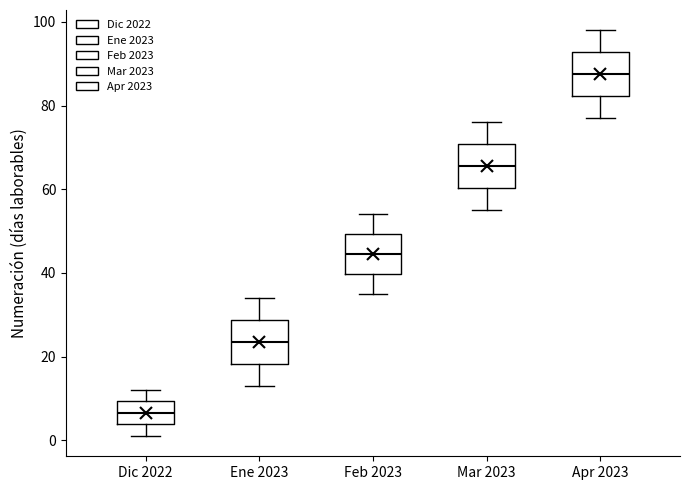

Where does the median line of the box for Dic 2022 sit on the y-axis? The values are not printed on the chart, so give them approximately, as read against the axis.

6